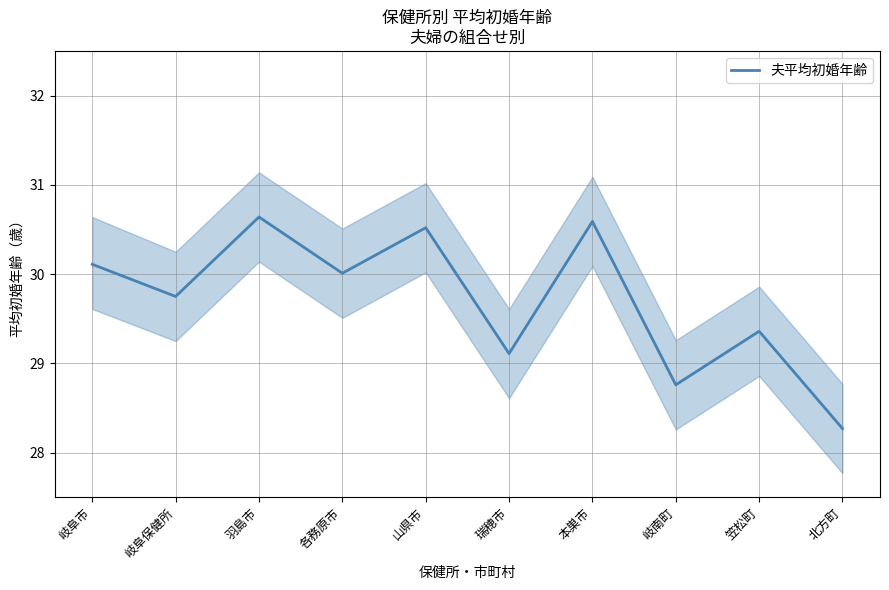

Reading right to left, list all the values displayed in this chart.

北方町=28.3	笠松町=29.4	岐南町=28.8	本巣市=30.6	瑞穂市=29.1	山県市=30.5	各務原市=30.0	羽島市=30.6	岐阜保健所=29.8	岐阜市=30.1